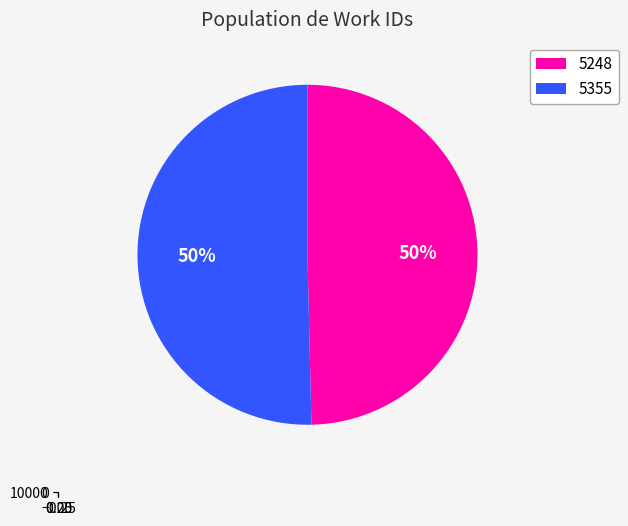

Which slice is the largest?

5355